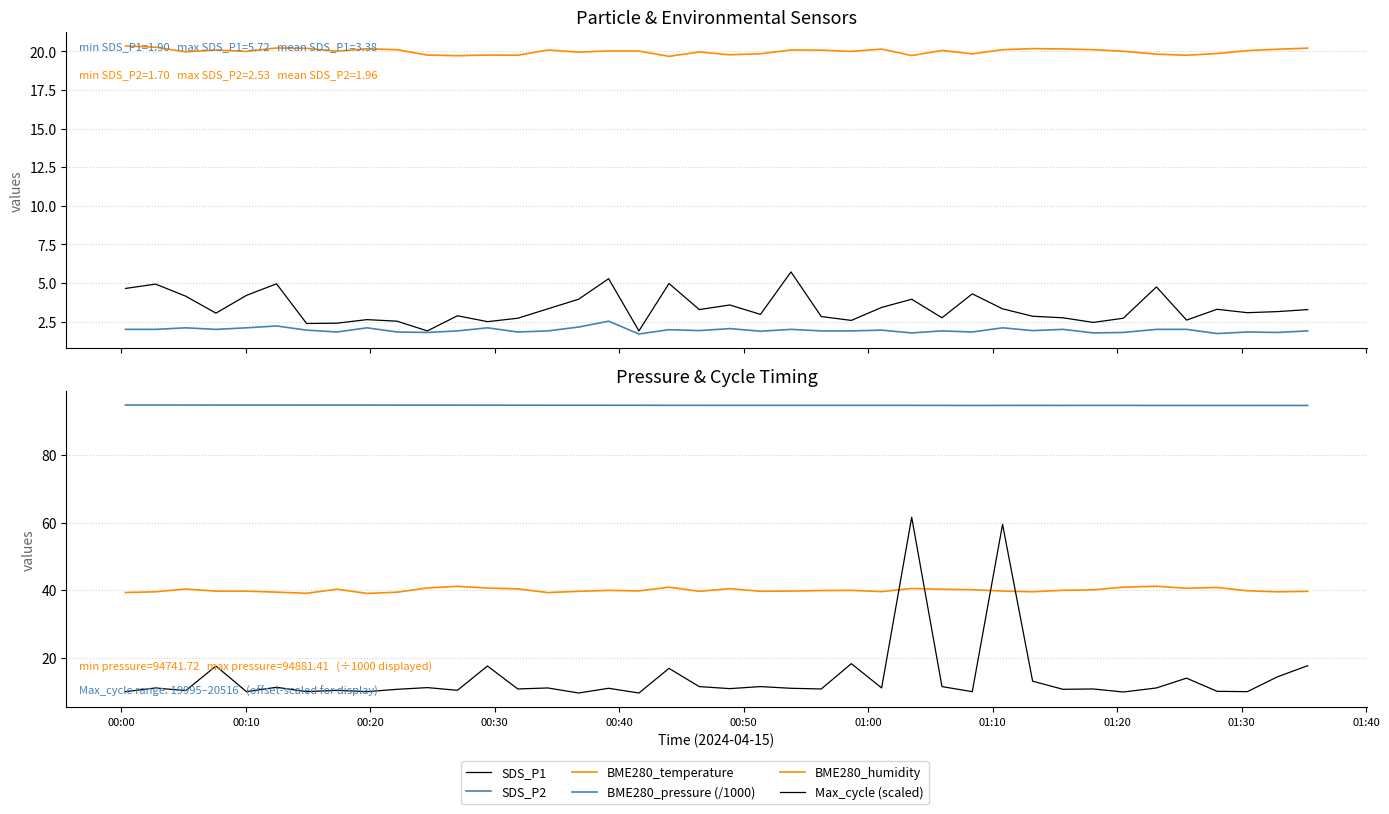

How many series are shown in this chart?

6